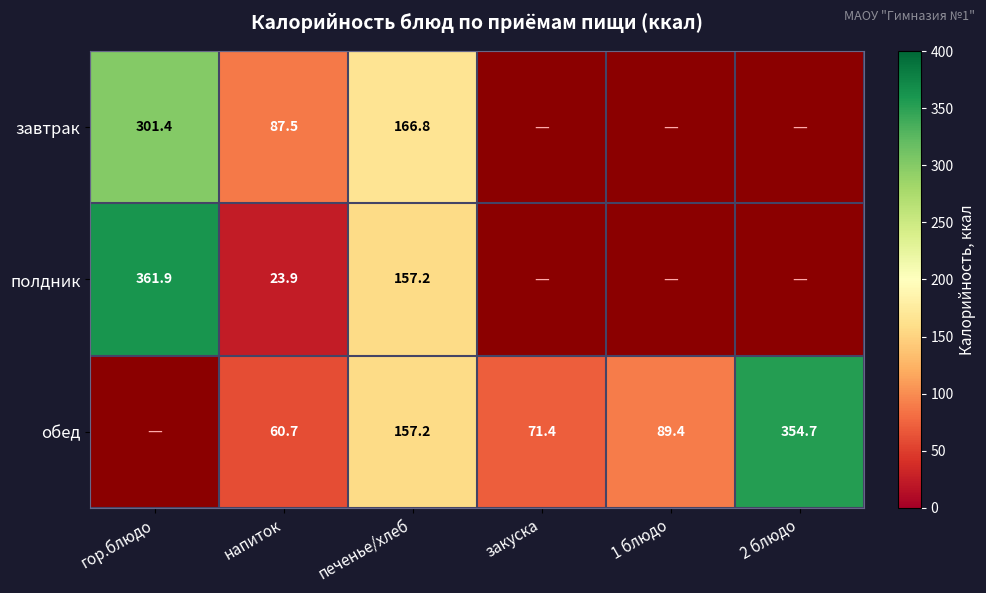

Is the value of завтрак at гор.блюдо greater than the value of обед at печенье/хлеб?

Yes